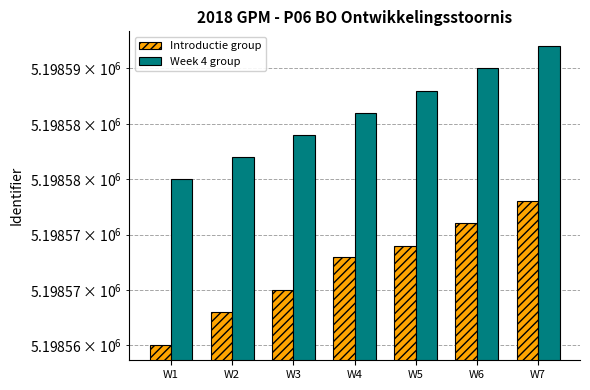

Reading left to right, extract all data points from this chart.

Introductie group: W1=5198565	W2=5198568	W3=5198570	W4=5198573	W5=5198574	W6=5198576	W7=5198578
Week 4 group: W1=5198580	W2=5198582	W3=5198584	W4=5198586	W5=5198588	W6=5198590	W7=5198592